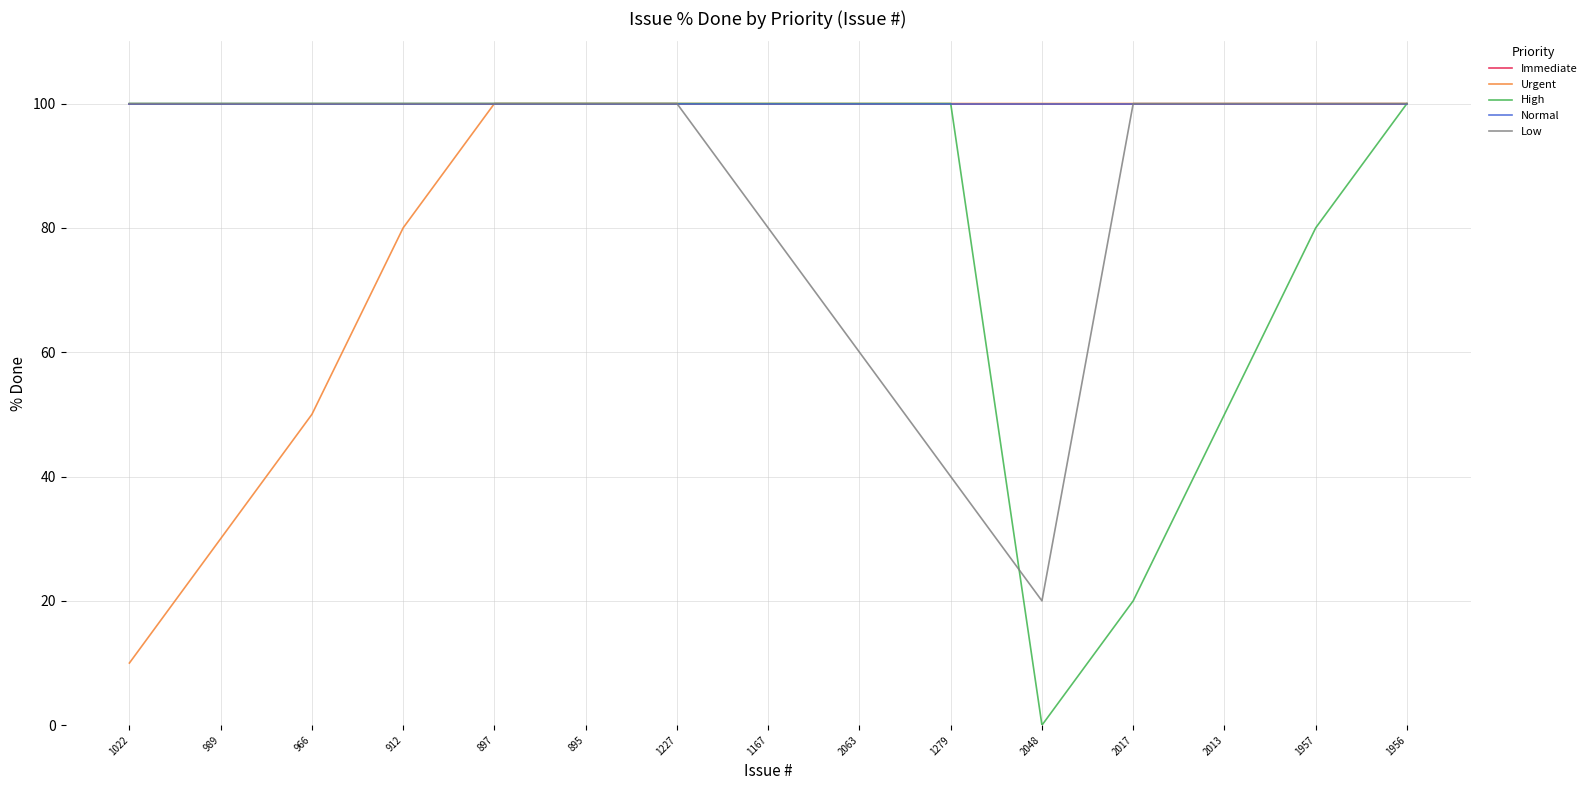

What position from the right is 2048?

5